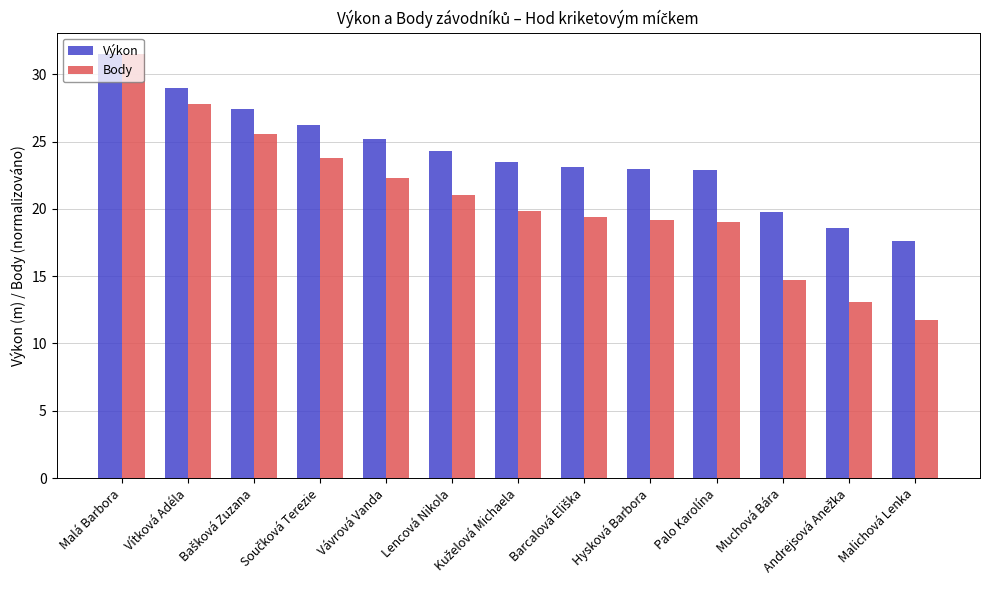

What is the minimum value for Body?

11.7